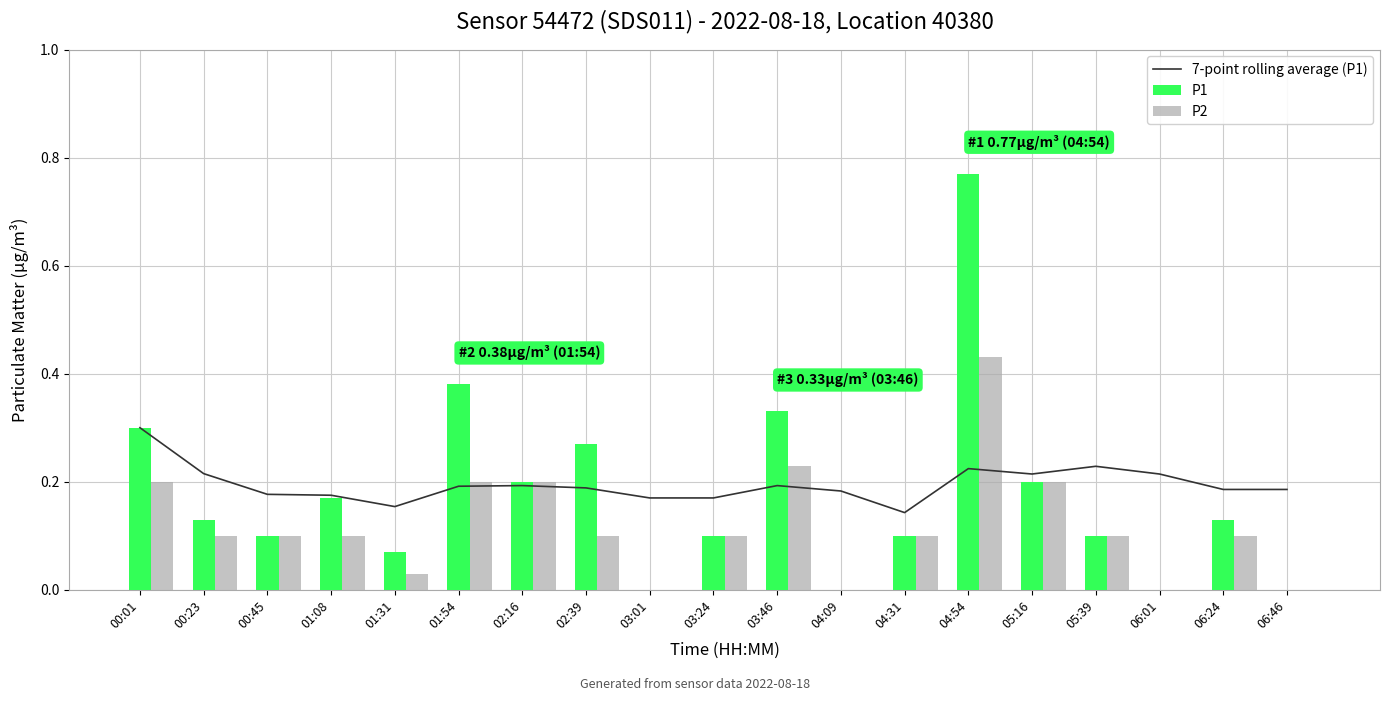

How many values in P2 are above zero?

15